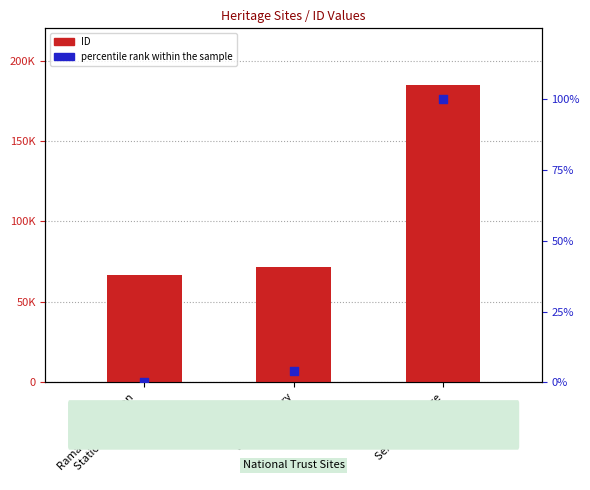

What is the total value across all series at Sale Cemetery?

71658.1